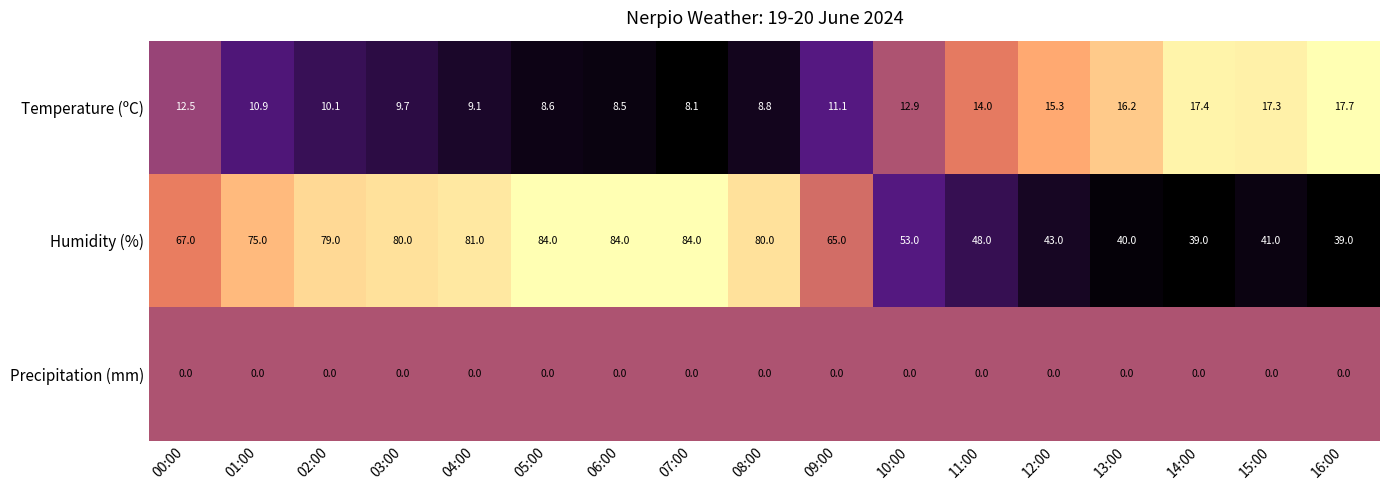

Rank the series by their maximum value, from highest to lowest.

Humidity (%), Temperature (ºC), Precipitation (mm)